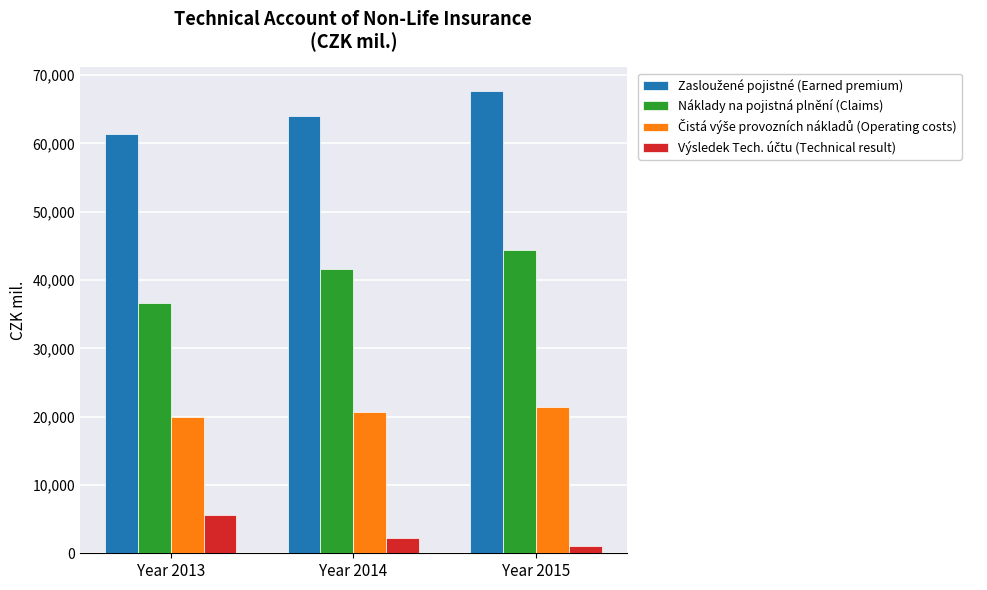

The Náklady na pojistná plnění (Claims) series shows 36694 at Year 2013. True or false?

True